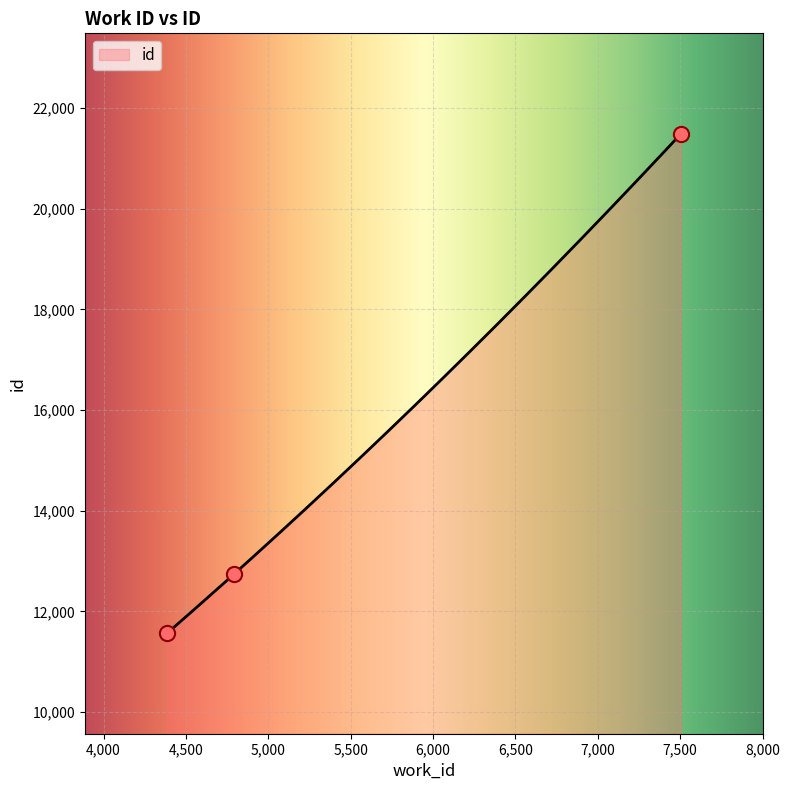

What is the change in value from 4792 to 7504?

+8747